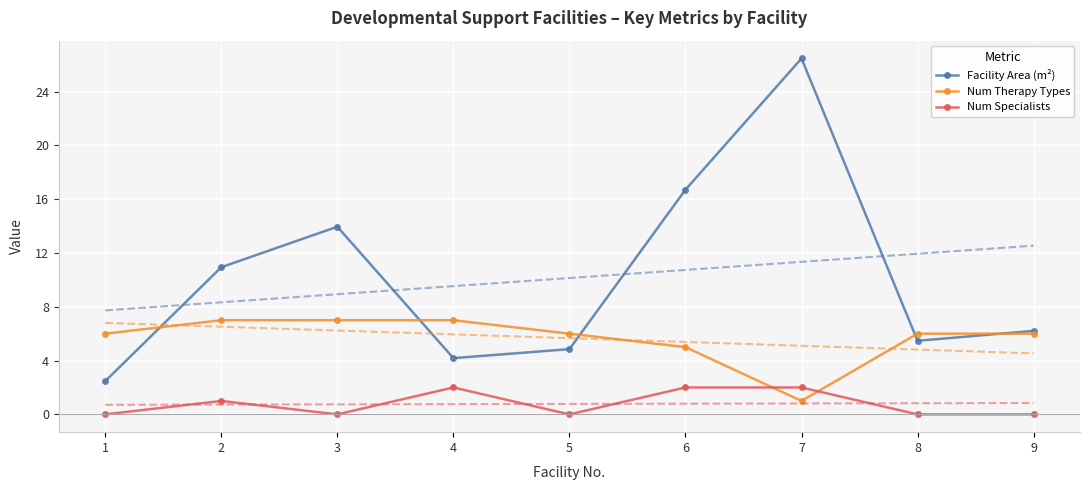

Is it true that Facility Area (m²) equals 2.5 at 1?

True